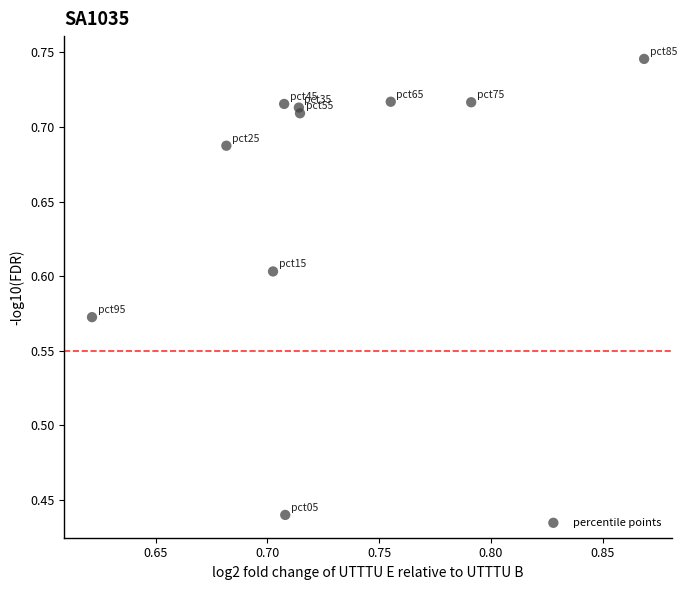

What is the range of Y values (max minus min)?

0.3